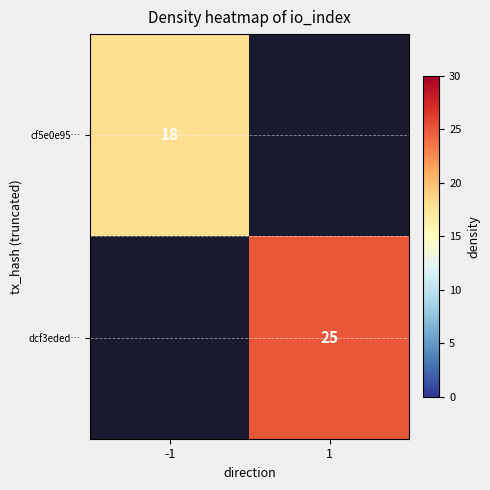

True or false: dcf3eded… has a value of 25 at 1.

True